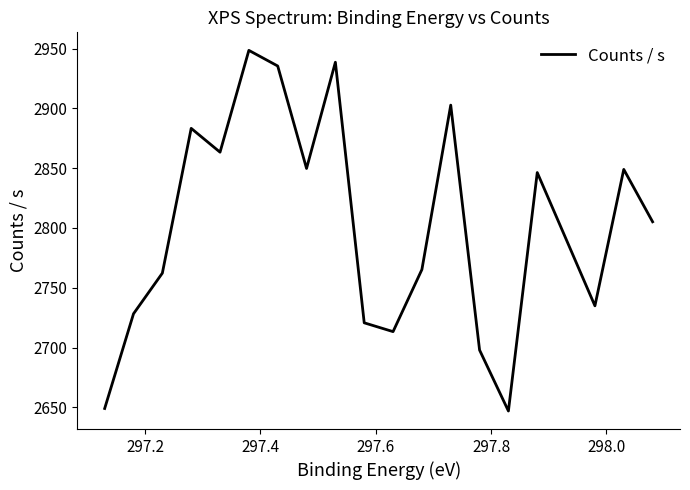

What is the average value?

2801.6